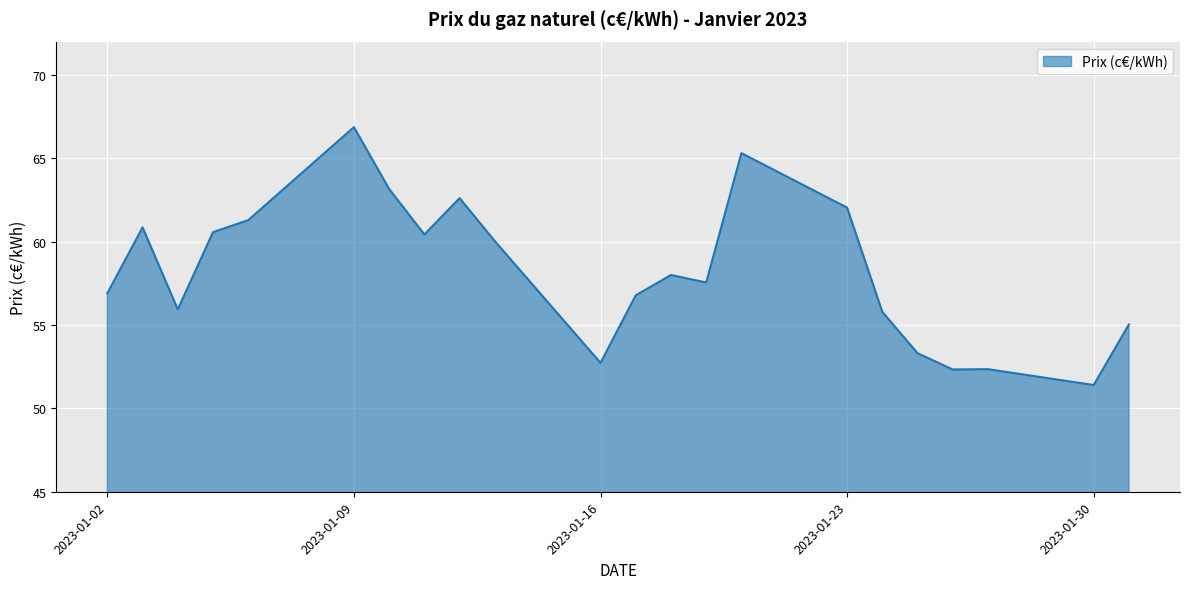

What is the minimum value shown in the chart?

51.4